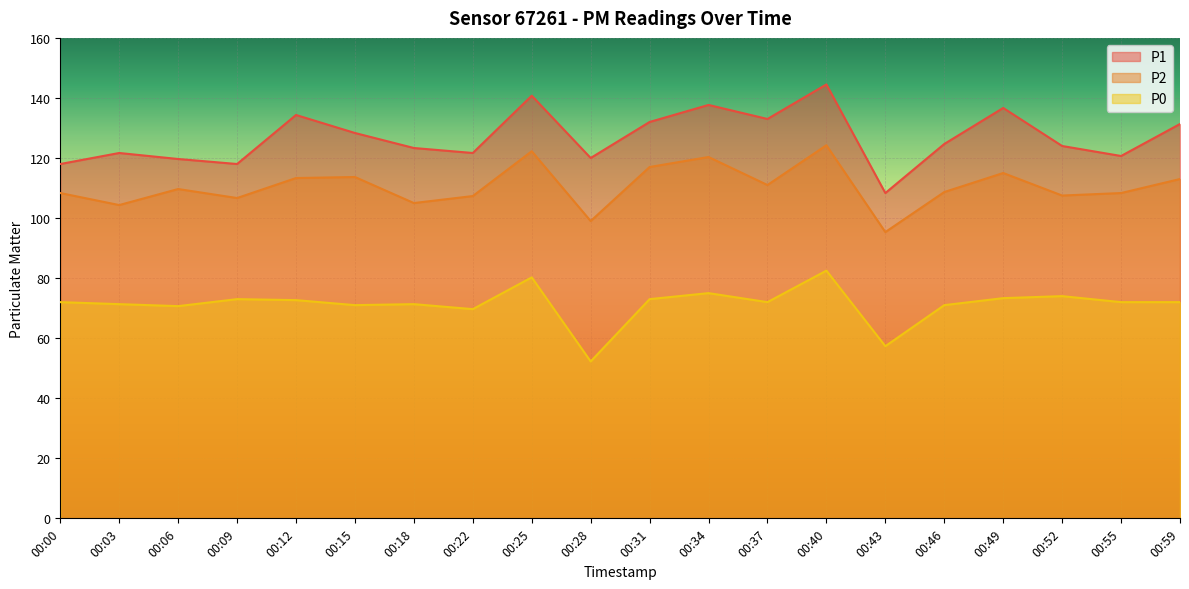

What is the minimum value for P1?

108.3